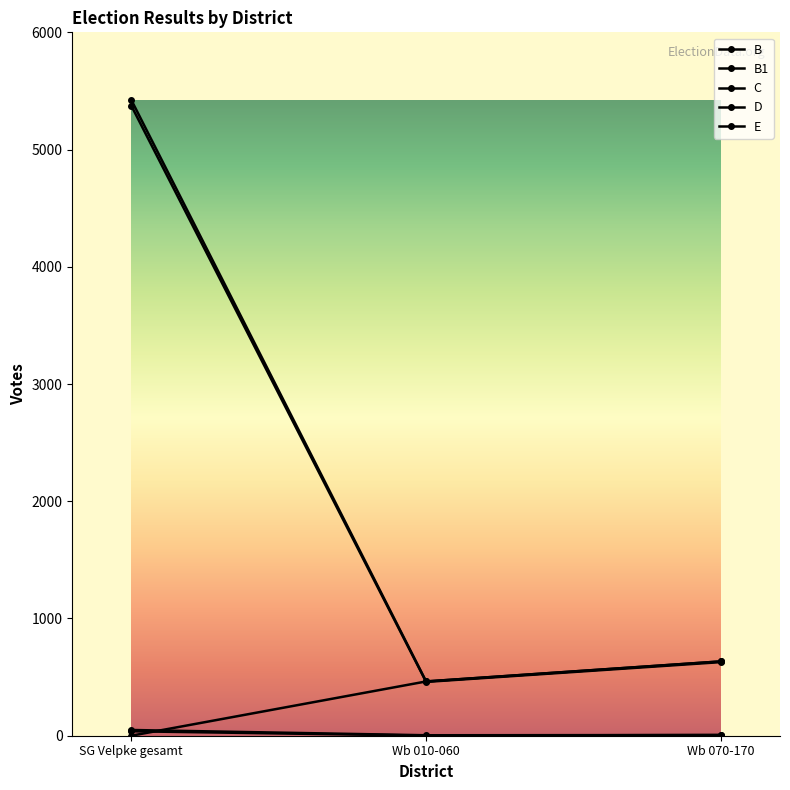

Reading left to right, transcribe all the data shown in this chart.

B: SG Velpke gesamt=5424	Wb 010-060=463	Wb 070-170=634
B1: SG Velpke gesamt=0	Wb 010-060=463	Wb 070-170=634
C: SG Velpke gesamt=49	Wb 010-060=4	Wb 070-170=6
D: SG Velpke gesamt=5375	Wb 010-060=459	Wb 070-170=628
E: SG Velpke gesamt=38	Wb 010-060=1	Wb 070-170=6